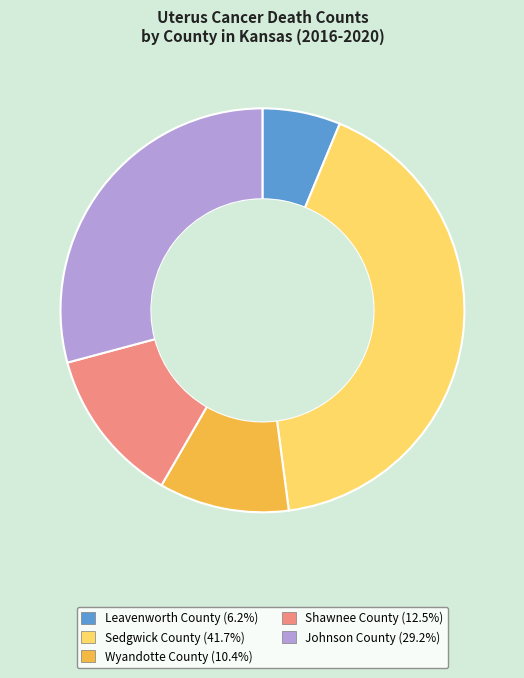

Is Leavenworth County the majority of the pie?

No